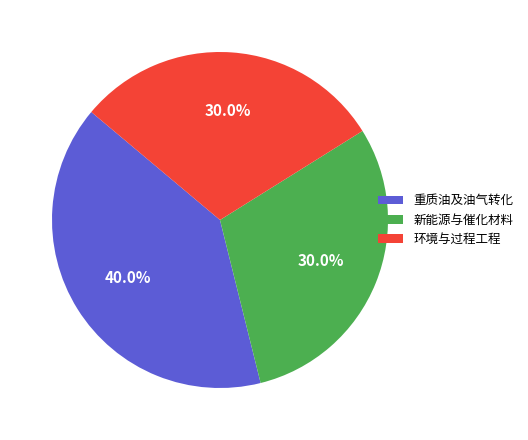

Combined, what portion of the pie is 环境与过程工程 and 新能源与催化材料?

60.0%